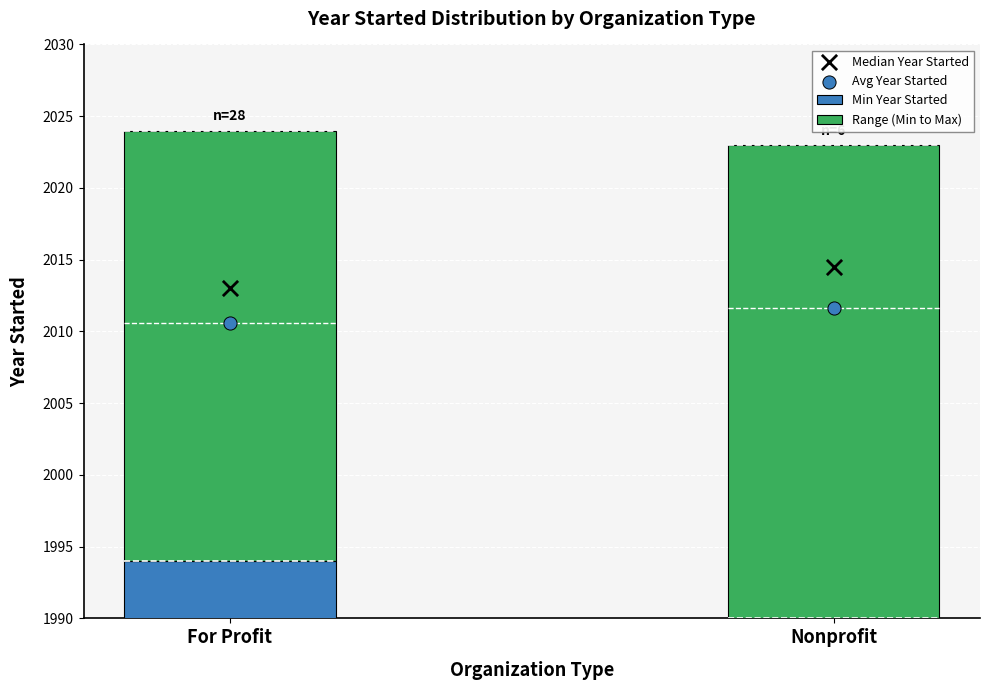

At which category is the sum across all series the highest?

Nonprofit